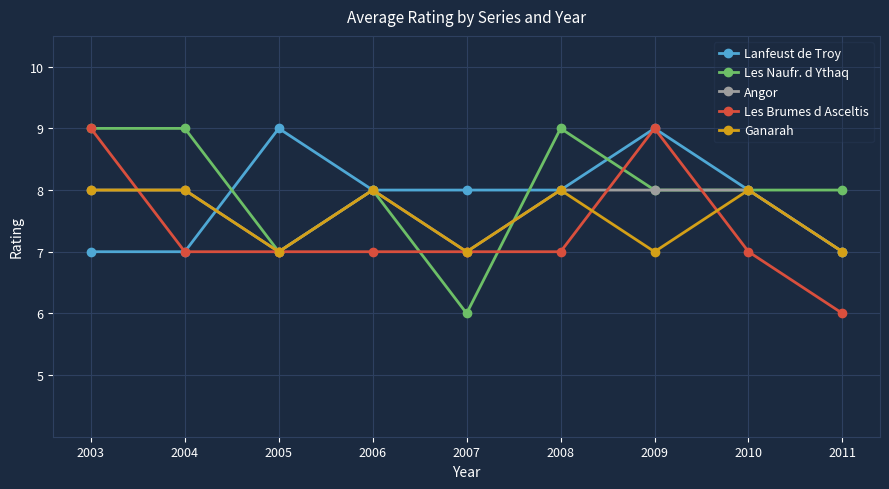

Which series changed the most between 2003 and 2009?

Lanfeust de Troy